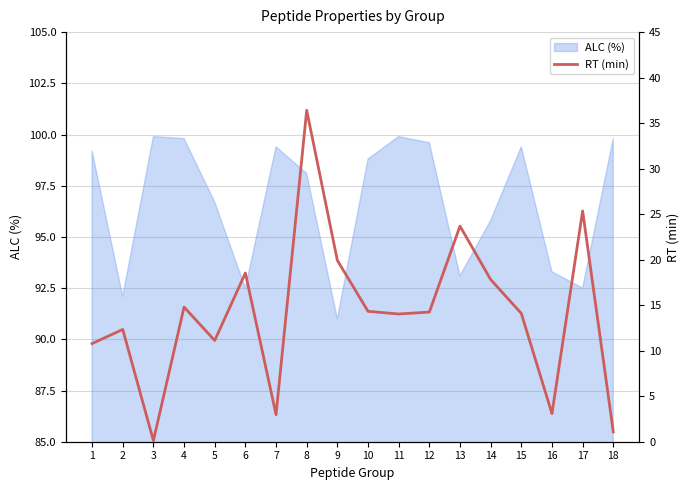

The chart shows a value of 18.5 at 6. True or false?

True